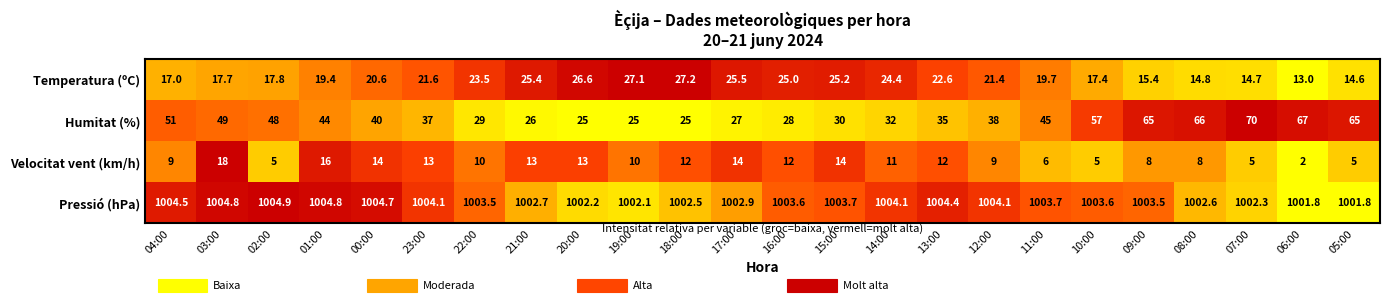

Rank the series by their maximum value, from highest to lowest.

Pressió (hPa), Humitat (%), Temperatura (ºC), Velocitat vent (km/h)